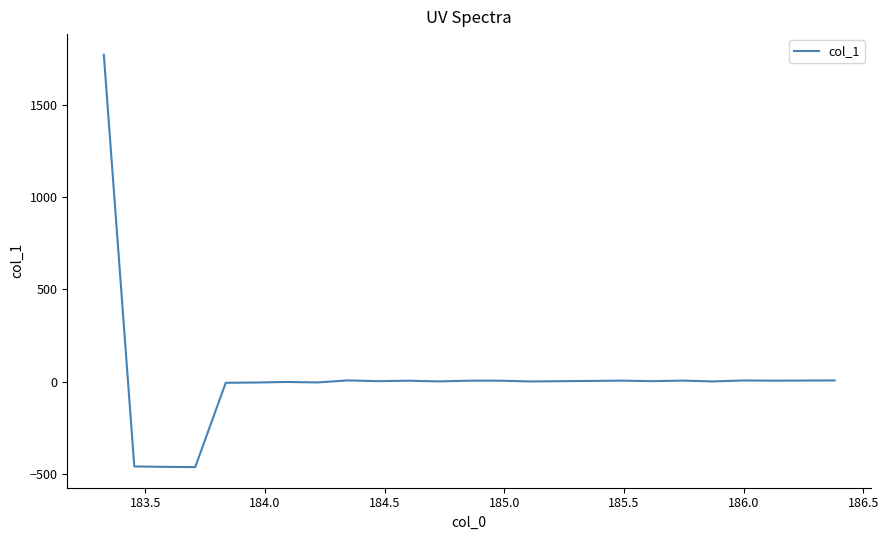

What is the maximum value shown in the chart?

1769.3